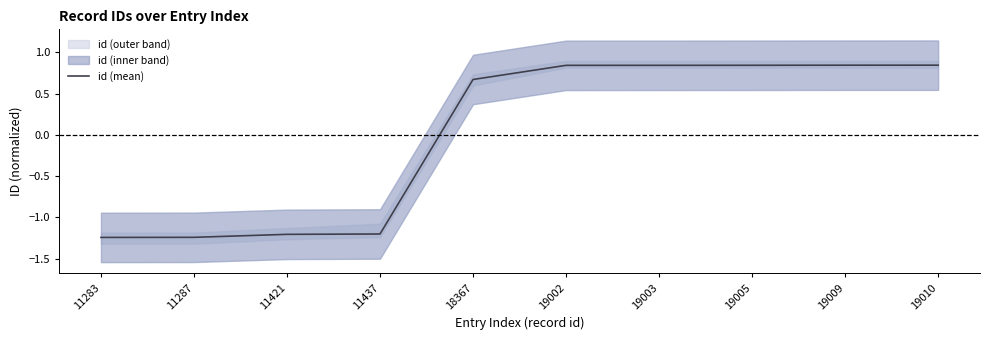

Rank the categories by value from lowest to highest.

11283, 11287, 11421, 11437, 18367, 19002, 19003, 19005, 19009, 19010